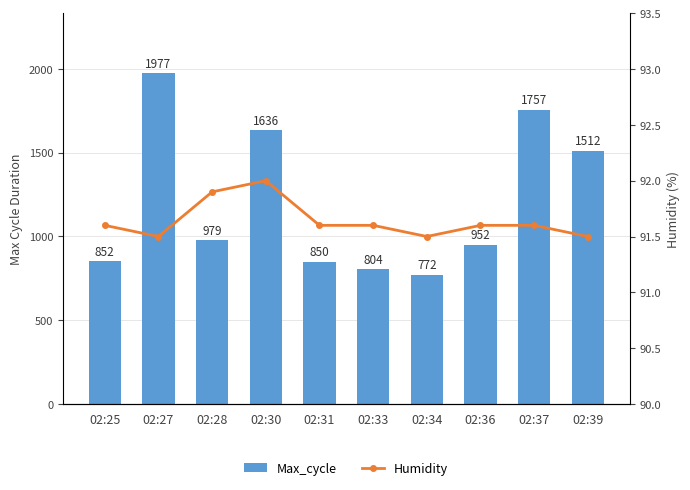

What is the approximate value of Humidity at 02:28?

91.9